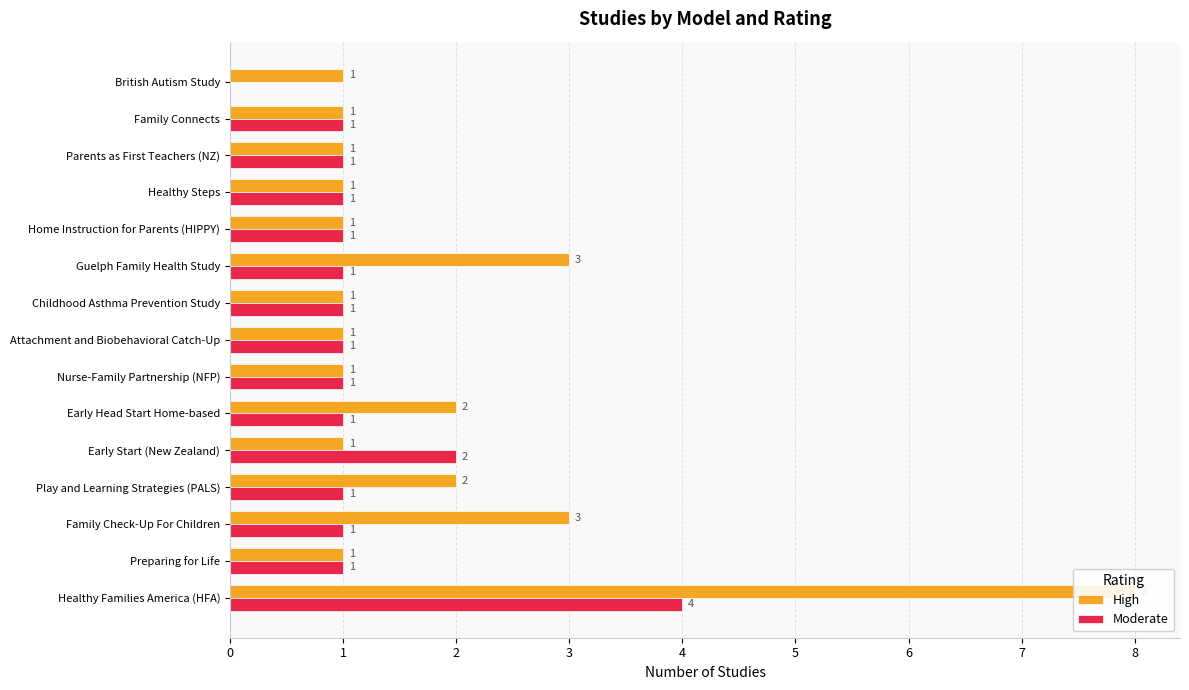

Is it true that Moderate equals 1 at Family Connects?

True